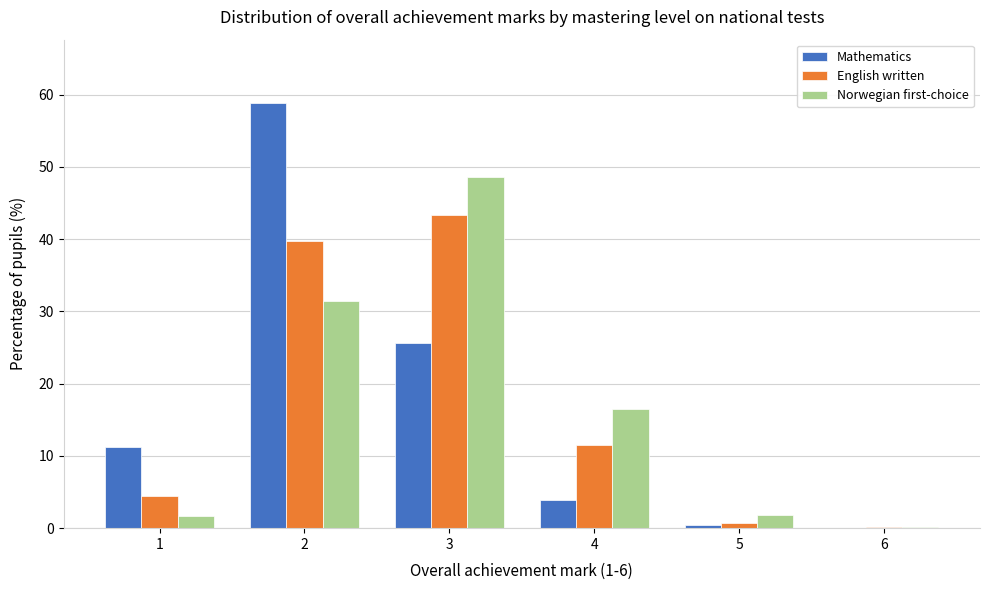

Between 3 and 4, which series saw the biggest shift?

Norwegian first-choice